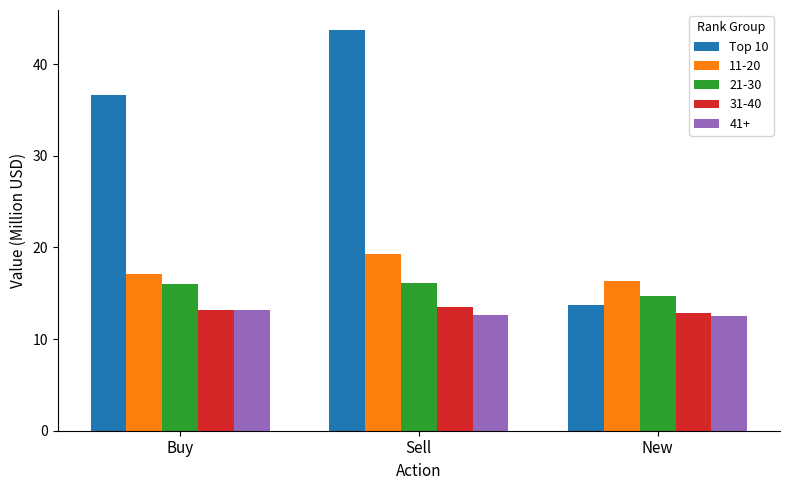

Where is Top 10 nearest to the value 28?

Buy